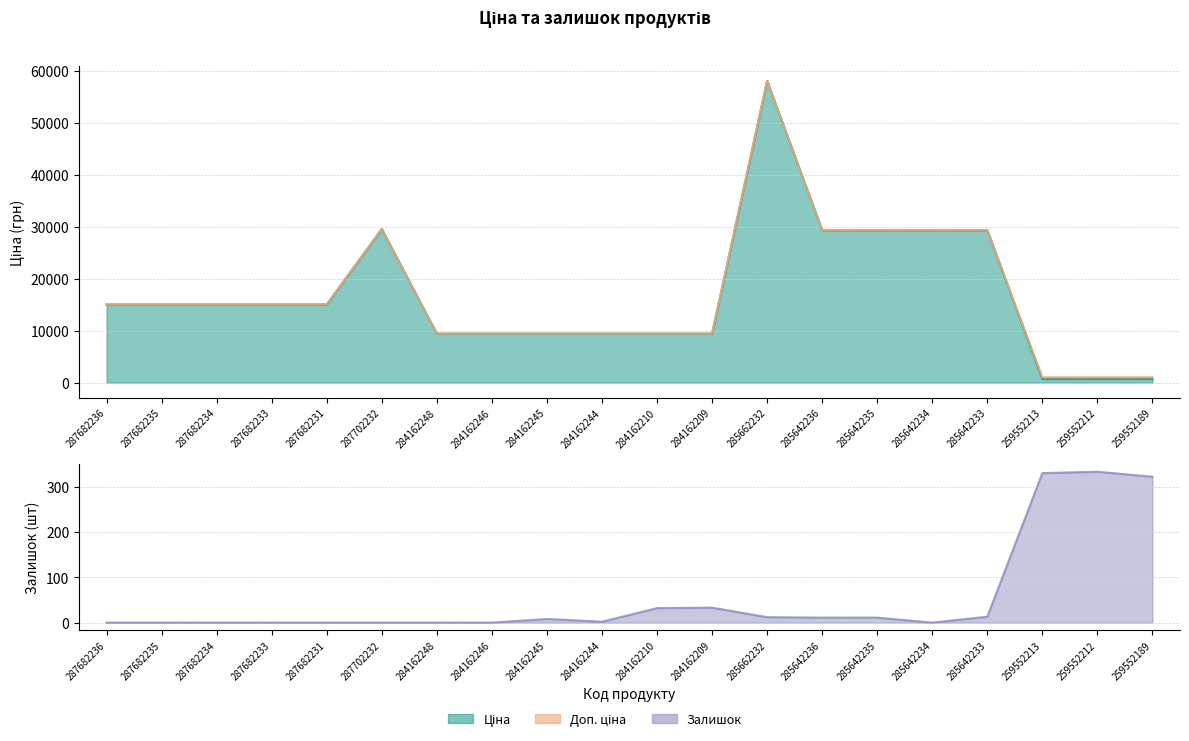

Reading right to left, list all the values displayed in this chart.

Ціна: 689.1	689.1	689.1	29294.9	29294.9	29294.9	29294.9	58037.0	9416.9	9416.9	9416.9	9416.9	9416.9	9416.9	29548.9	15019.2	15019.2	15019.2	15019.2	15019.2
Доп. ціна: 1017.8	1017.8	1017.8	29294.9	29294.9	29294.9	29294.9	58037.0	9416.9	9416.9	9416.9	9416.9	9416.9	9416.9	29548.9	15019.2	15019.2	15019.2	15019.2	15019.2
Залишок: 322.0	333.0	330.0	13.0	0.0	11.0	11.0	12.0	33.0	32.0	2.0	8.0	0.0	0.0	0.0	0.0	0.0	0.0	0.0	0.0